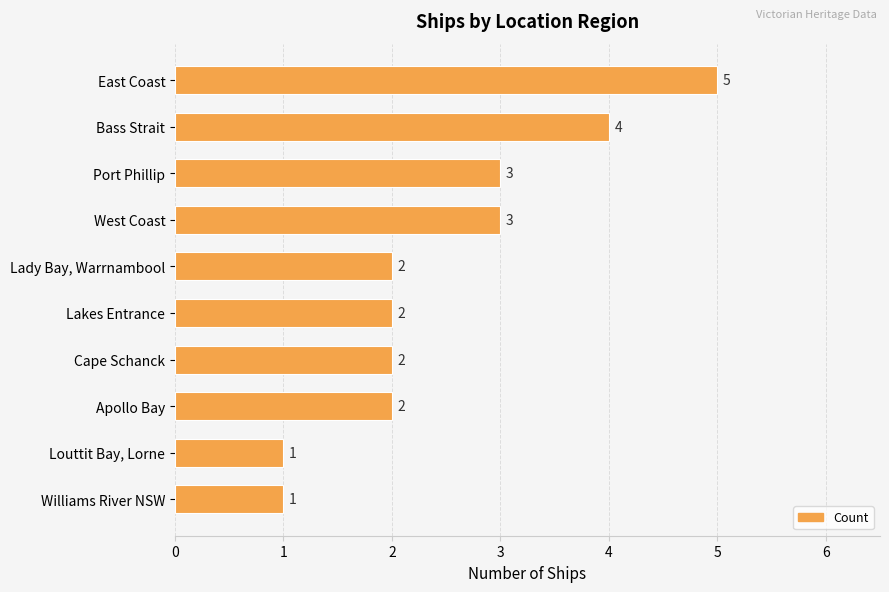

Reading bottom to top, transcribe all the data shown in this chart.

1	1	2	2	2	2	3	3	4	5